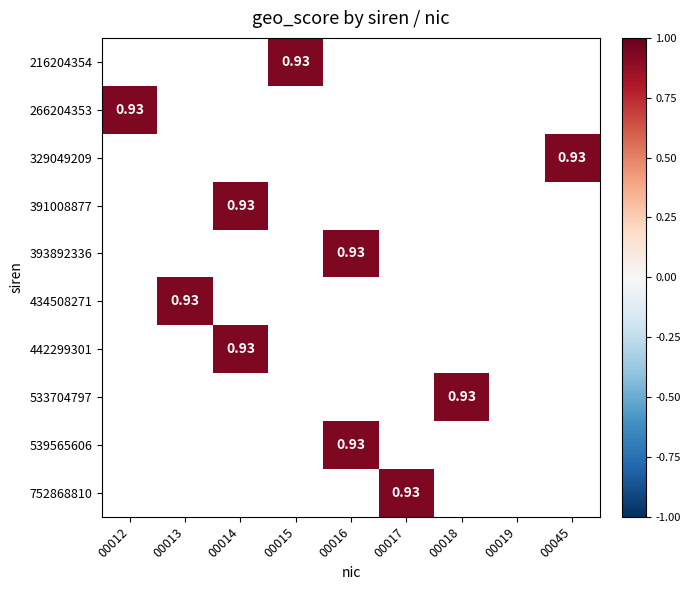

Which has a higher value, 00018 or 00016?

00016